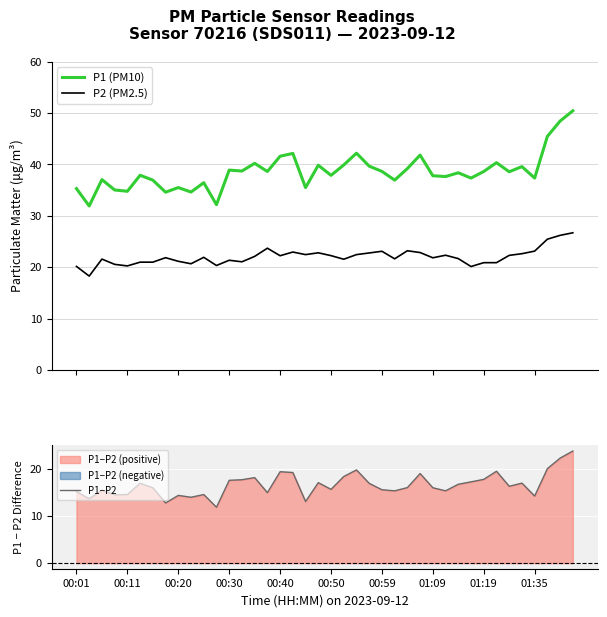

True or false: P1 (PM10) and P2 (PM2.5) intersect in this chart.

False